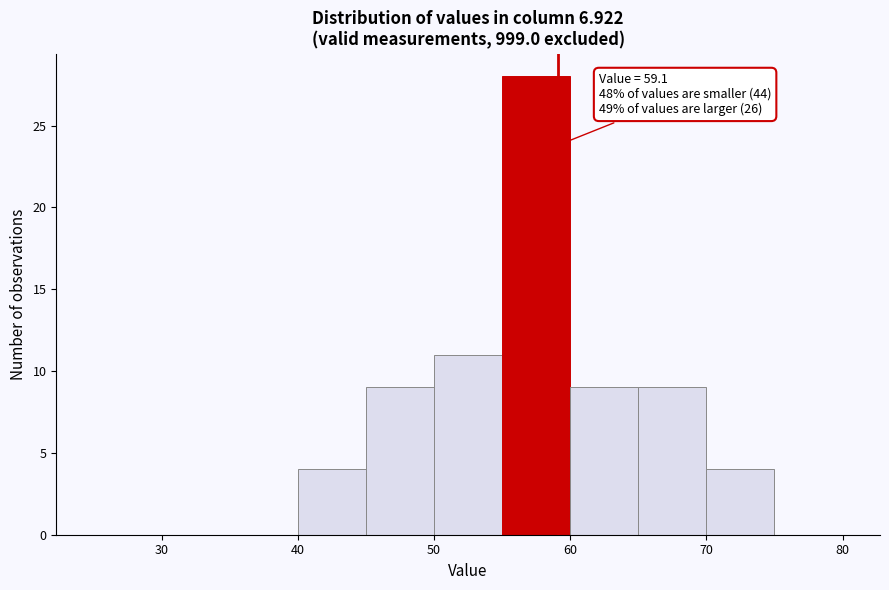

Over which range of the x-axis is the bar tallest?

55 to 60